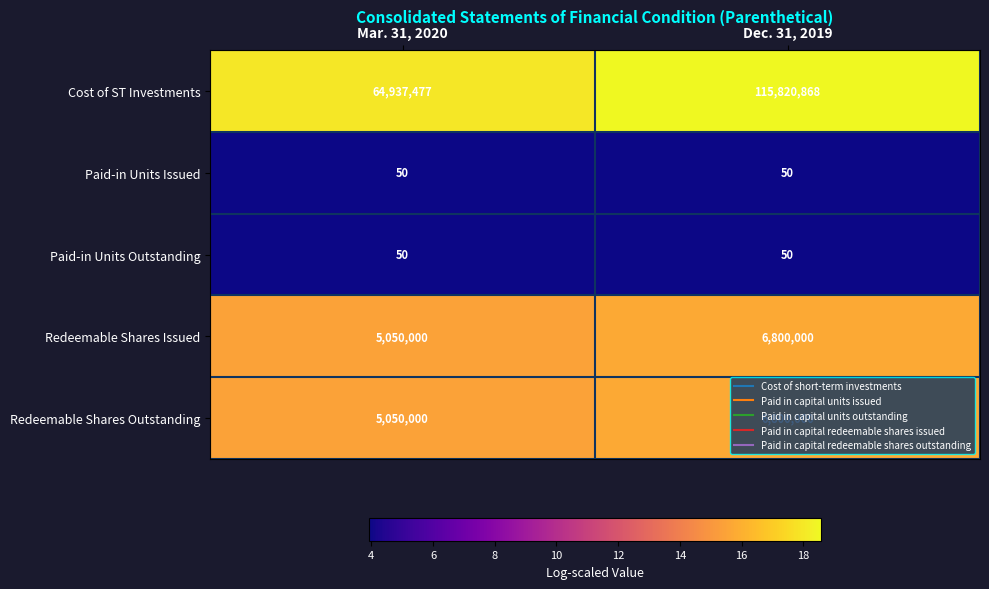

Is the value of Paid-in Units Outstanding at Mar. 31, 2020 greater than the value of Cost of ST Investments at Dec. 31, 2019?

No